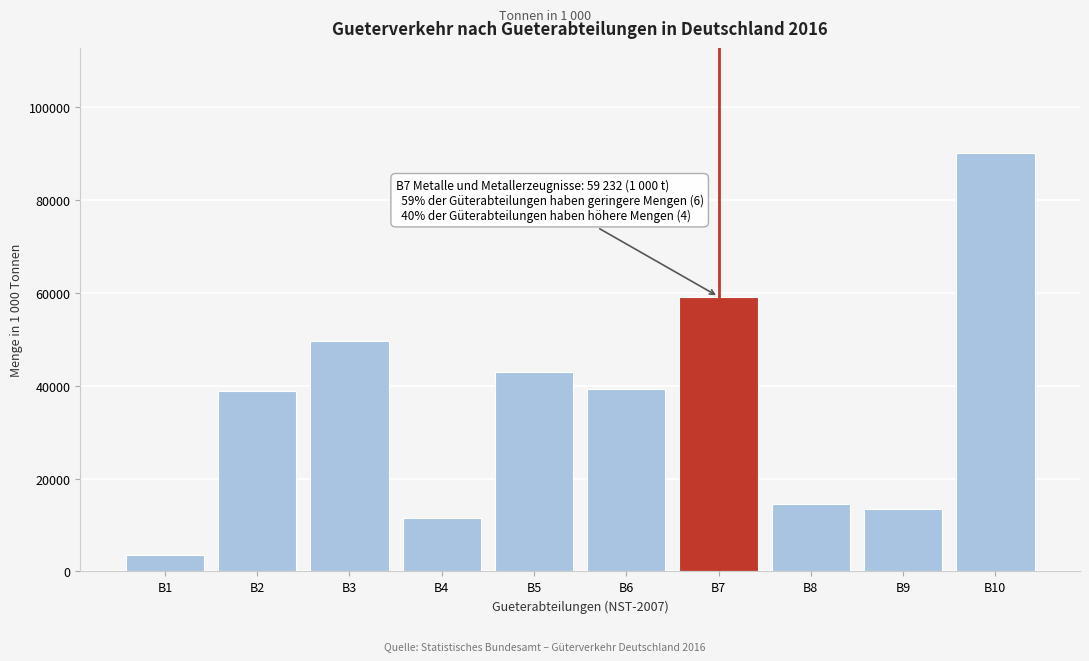

What is the change in value from B4 to B7?

+47630